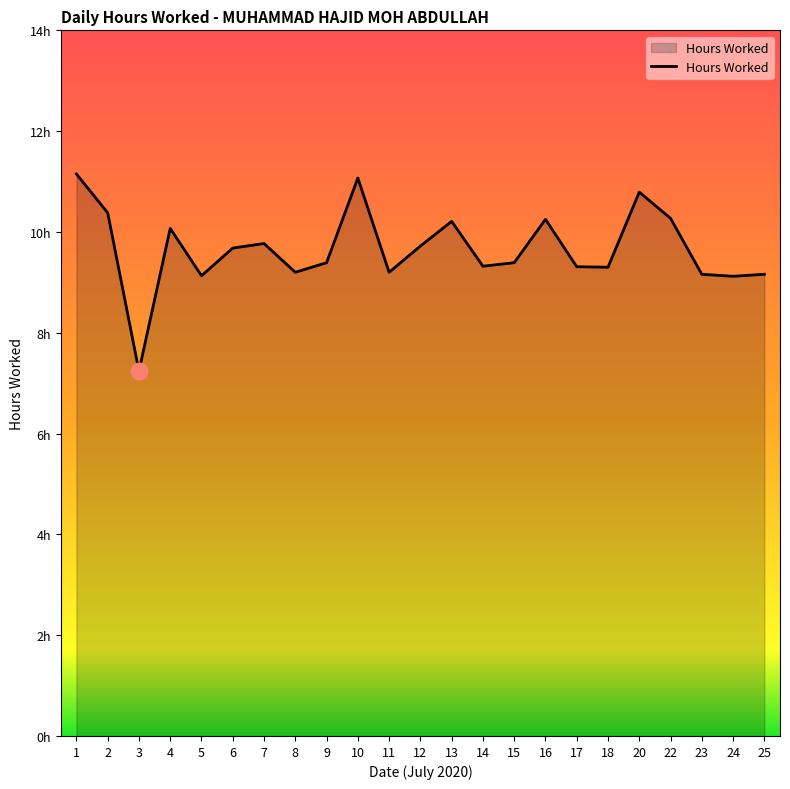

What is the value of the 9th point from the left?

9.4